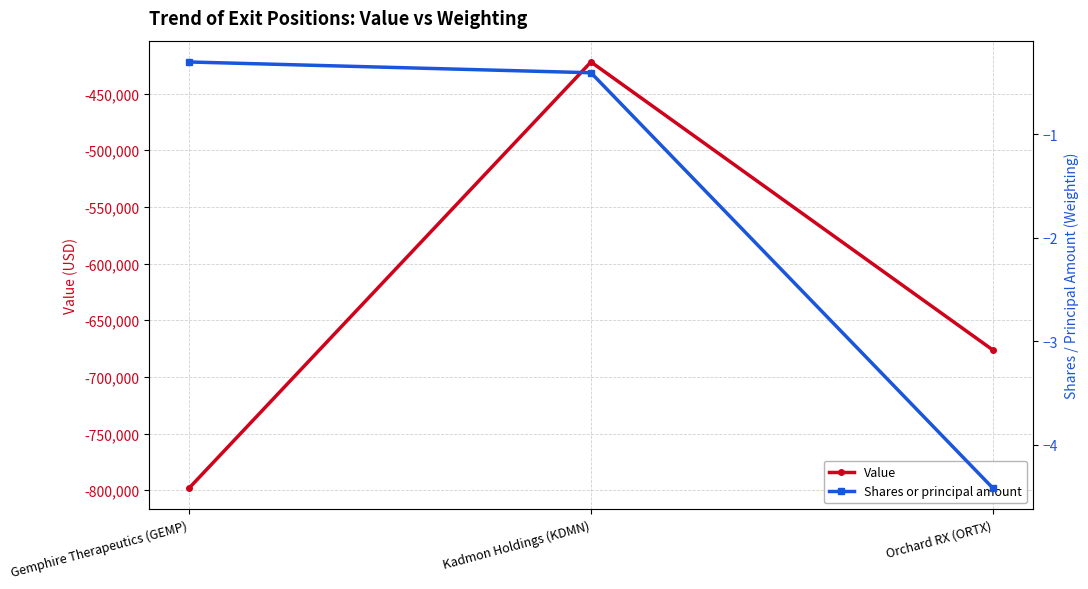

What is the sum of the Value values at Kadmon Holdings (KDMN) and Gemphire Therapeutics (GEMP)?

-1220207